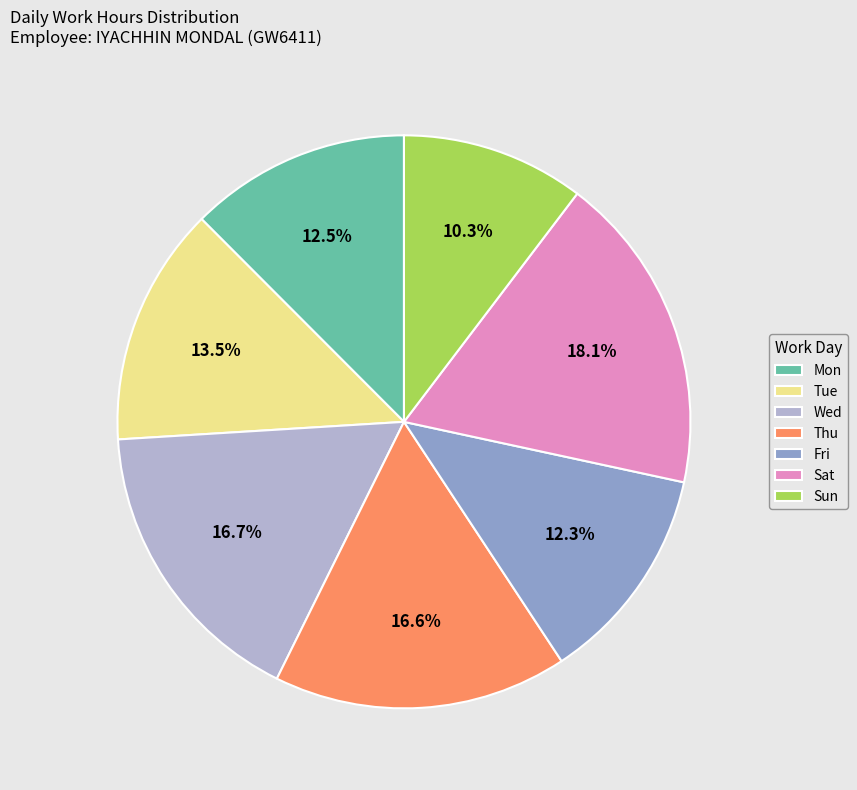

What is the ratio of the value at Fri to the value at Sun?

1.2